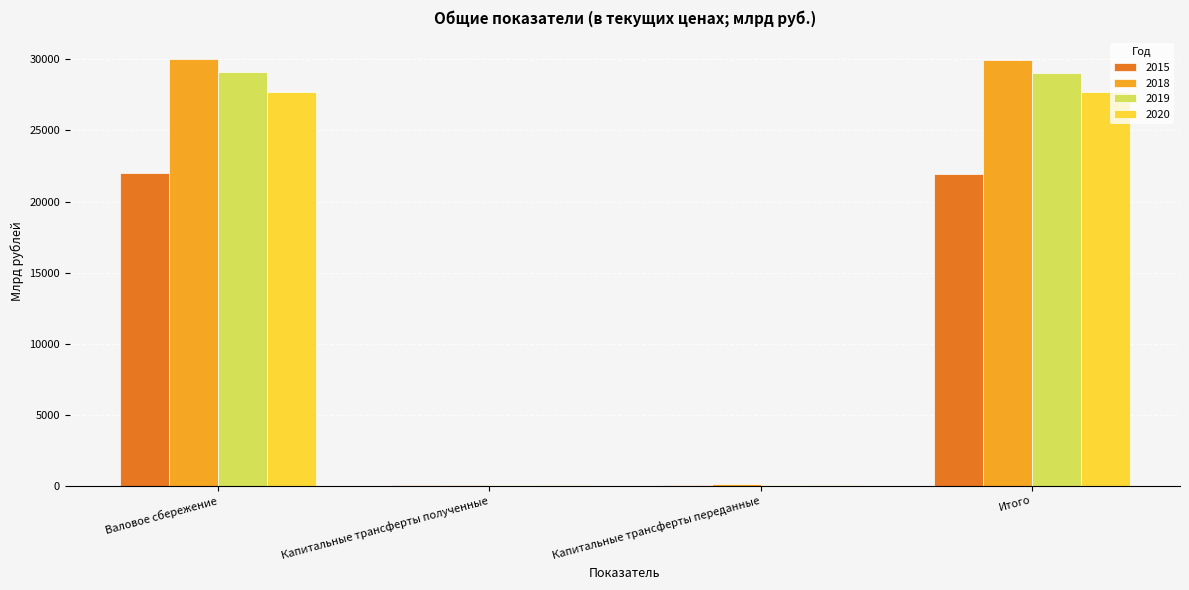

What are all the series names shown in the legend?

2015, 2018, 2019, 2020